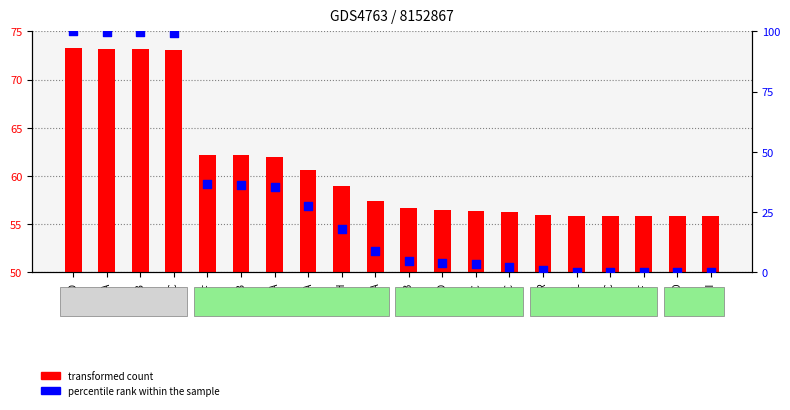

Which series has the widest spread of Y values?

percentile rank within the sample